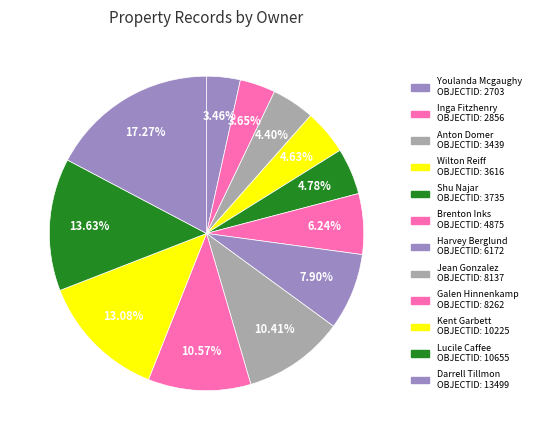

To the nearest percent, what portion does Brenton Inks represent?

6%